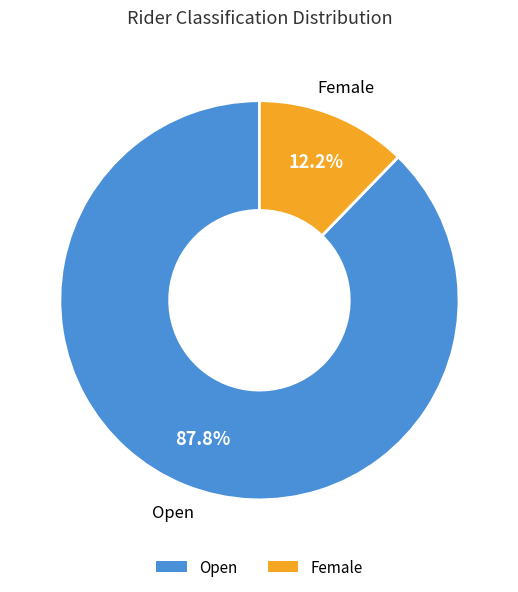

The Open slice represents 88% of the pie. True or false?

True